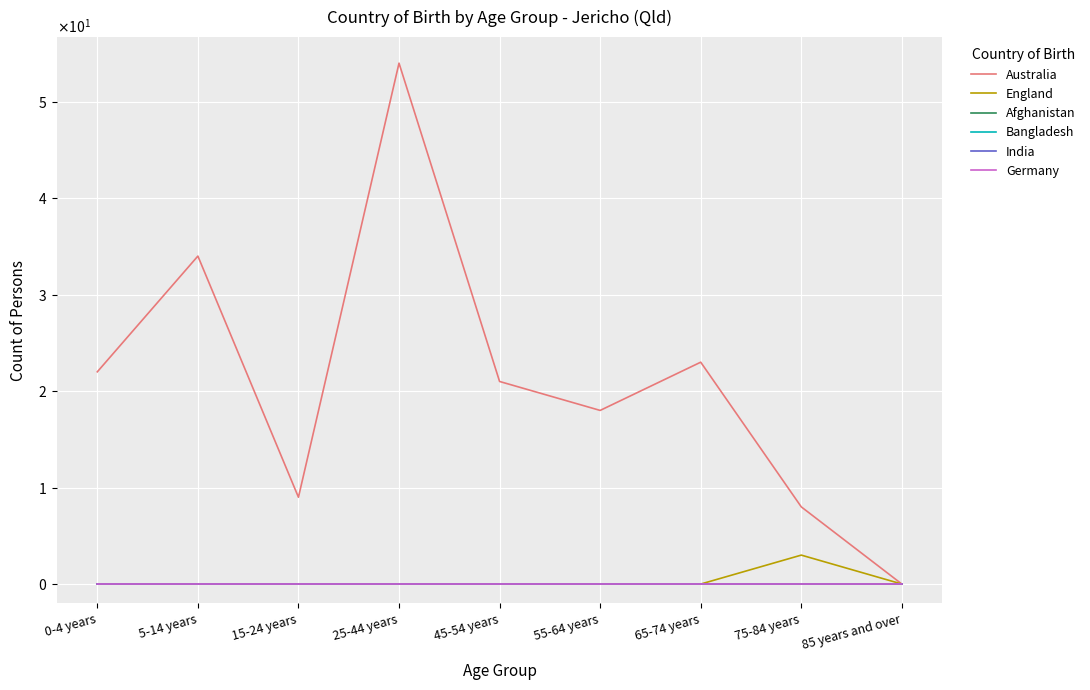

Reading left to right, list all the values displayed in this chart.

Australia: 22	34	9	54	21	18	23	8	0
England: 0	0	0	0	0	0	0	3	0
Afghanistan: 0	0	0	0	0	0	0	0	0
Bangladesh: 0	0	0	0	0	0	0	0	0
India: 0	0	0	0	0	0	0	0	0
Germany: 0	0	0	0	0	0	0	0	0